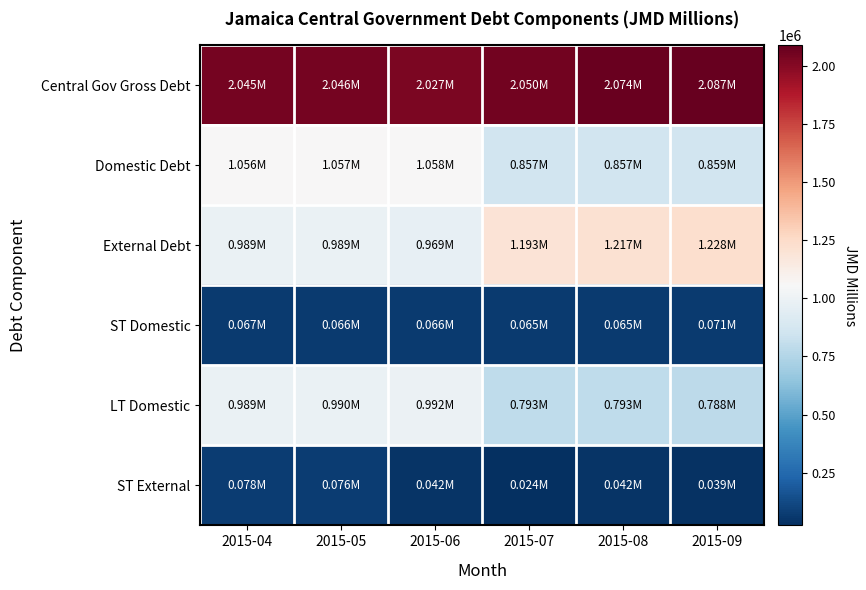

Which series has the widest spread of values?

External Debt